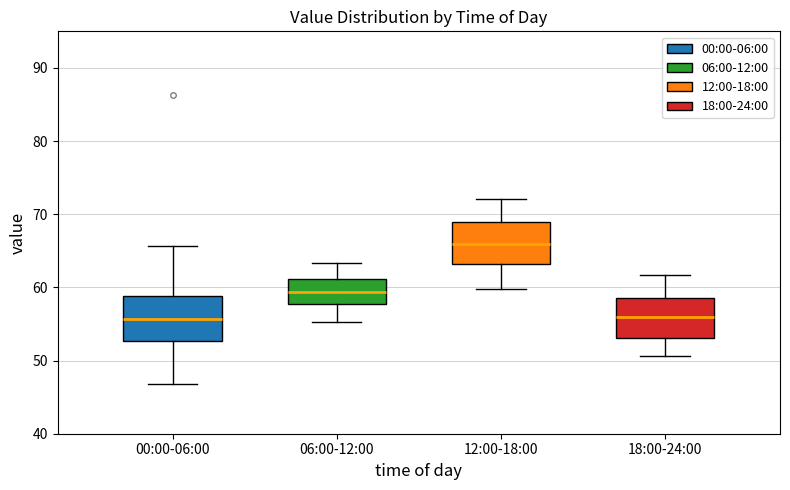

Reading left to right, transcribe this box plot: for each box, give where its median line is, the range the box spans, and where its two whiskers end, as read against the y-axis. The values are not printed on the chart, so give them approximately, as read against the axis.

00:00-06:00: median 56, box 53 to 59, whiskers 47 to 66
06:00-12:00: median 59, box 58 to 61, whiskers 55 to 63
12:00-18:00: median 66, box 63 to 69, whiskers 60 to 72
18:00-24:00: median 56, box 53 to 59, whiskers 51 to 62